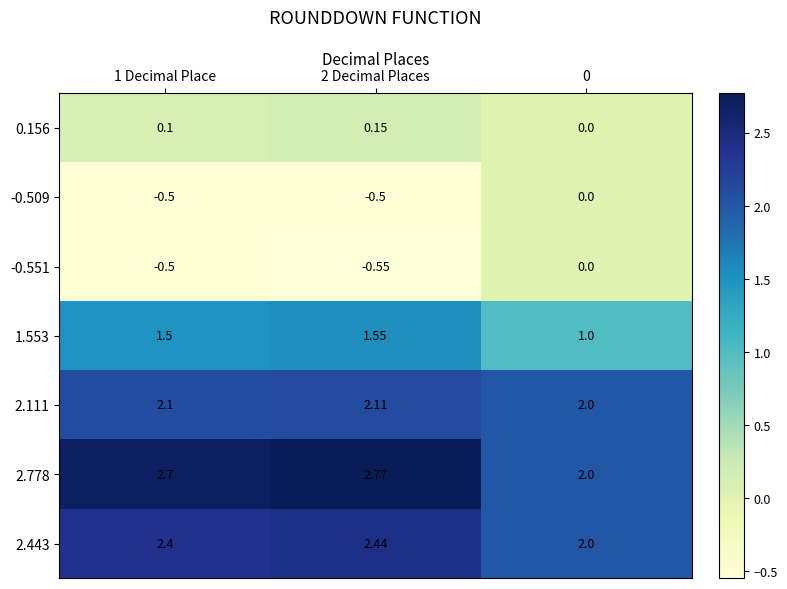

Is the value of 1.553 at 0 greater than the value of -0.509 at 1 Decimal Place?

Yes